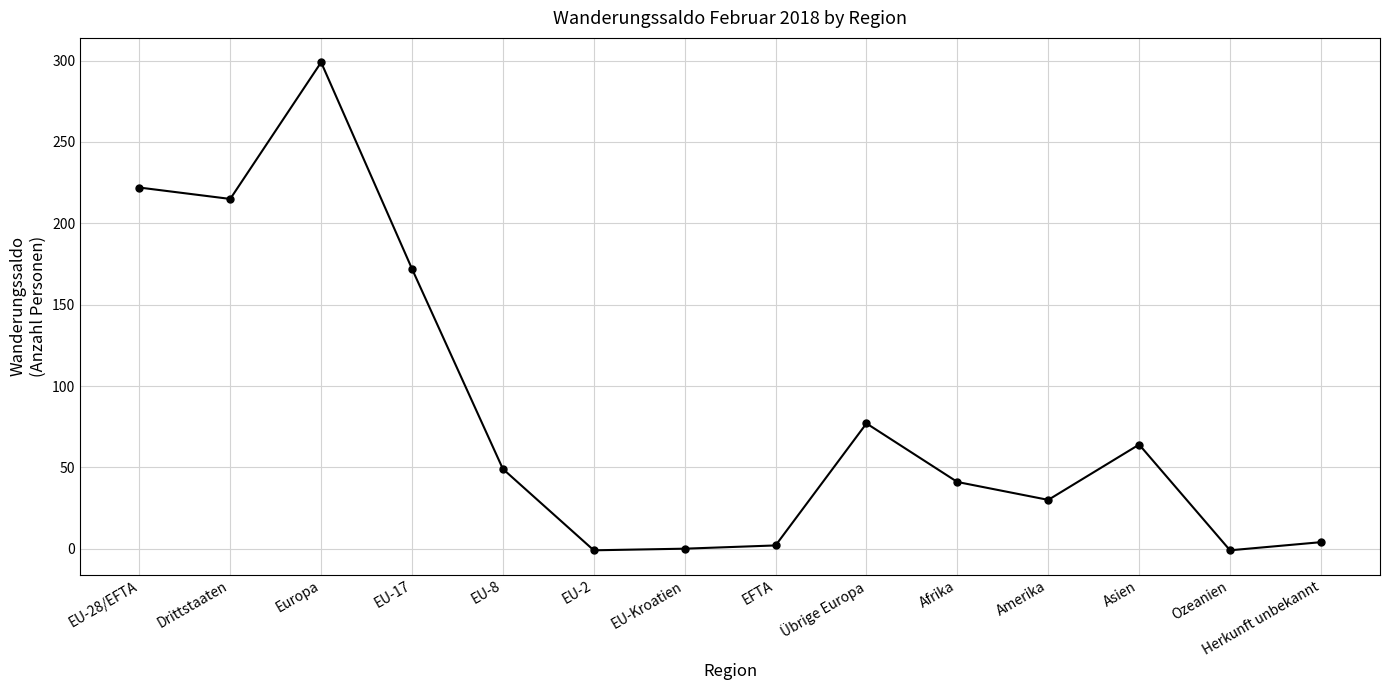

How many lines are shown in the chart?

1